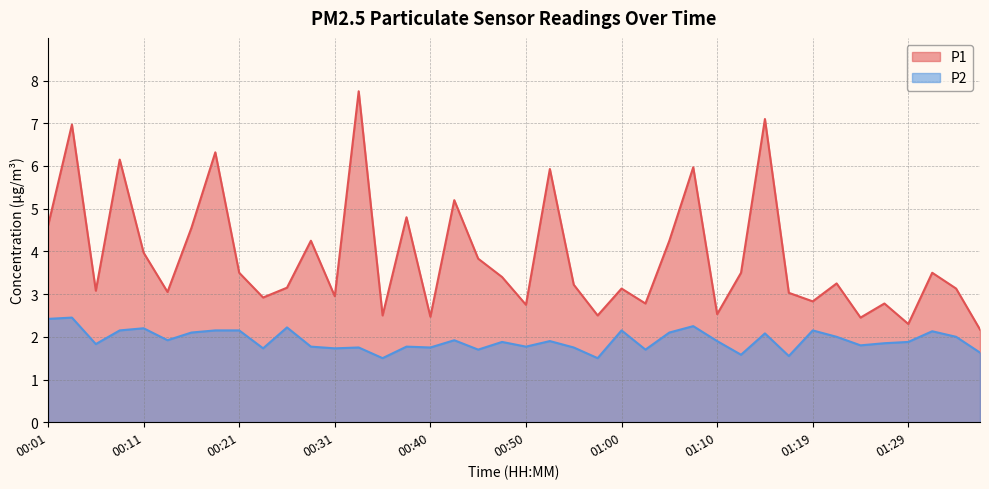

How many data points does each series have?

40